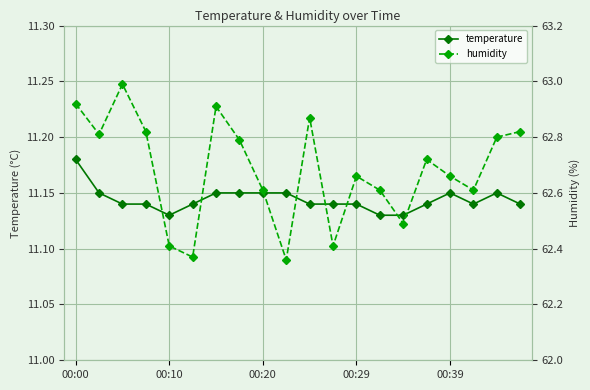

True or false: humidity and temperature cross at least once.

False